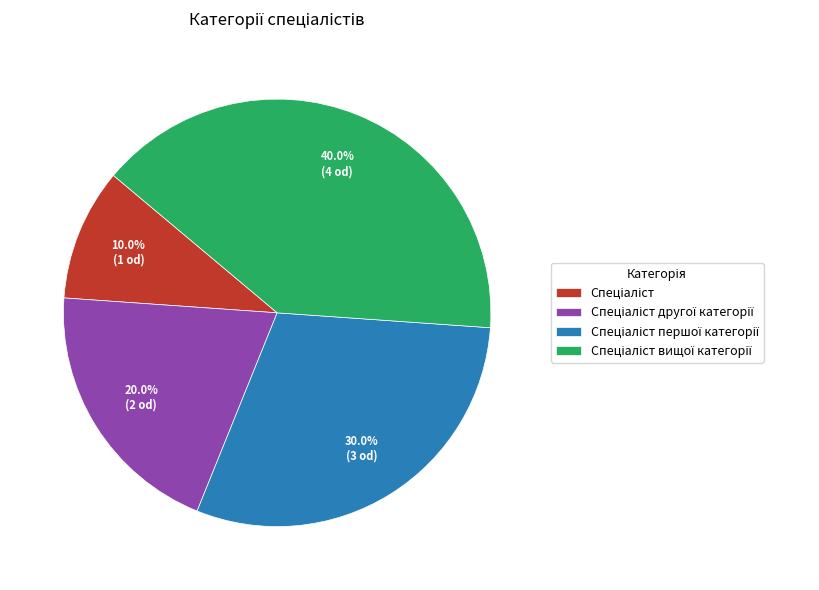

Does any single category account for the majority?

No